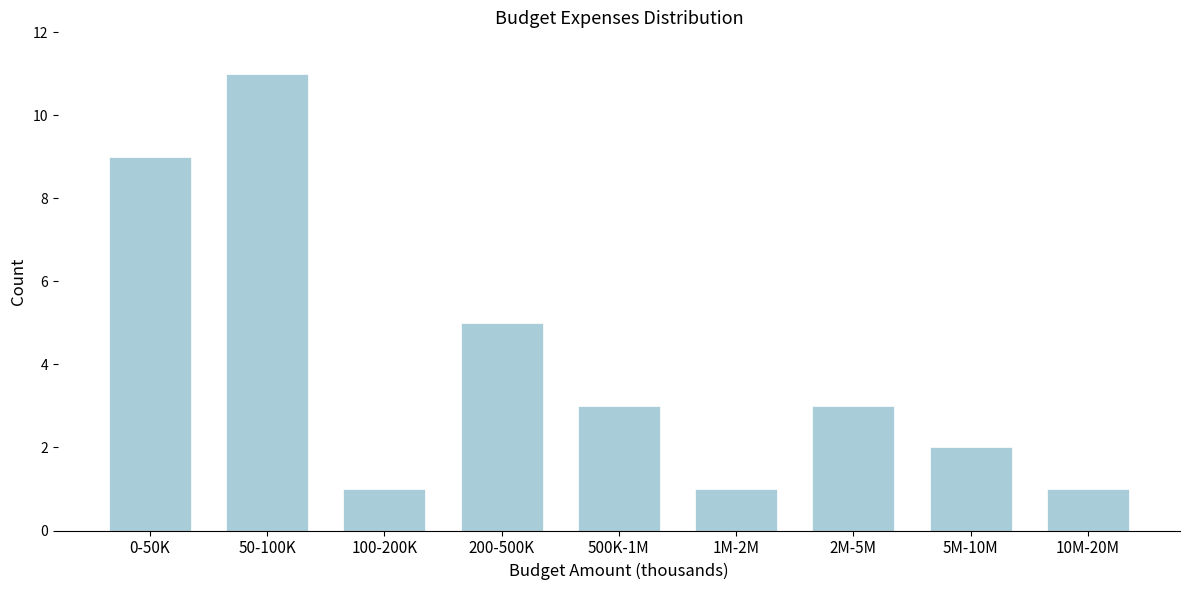

Reading left to right, extract all data points from this chart.

9	11	1	5	3	1	3	2	1